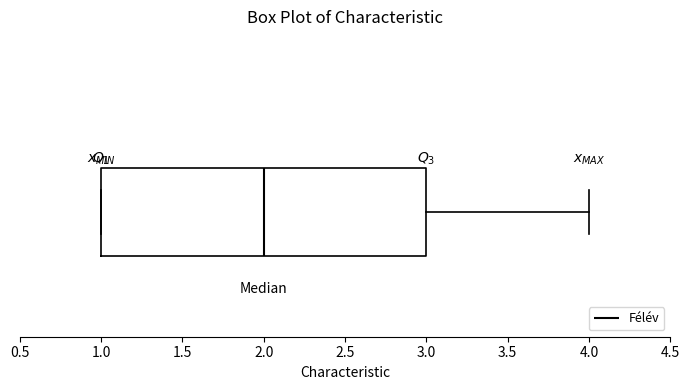

Transcribe this box plot: give where the median line is, the range the box spans, and where the two whiskers end, as read against the x-axis. The values are not printed on the chart, so give them approximately, as read against the axis.

median 2, box 1 to 3, whiskers 1 to 4